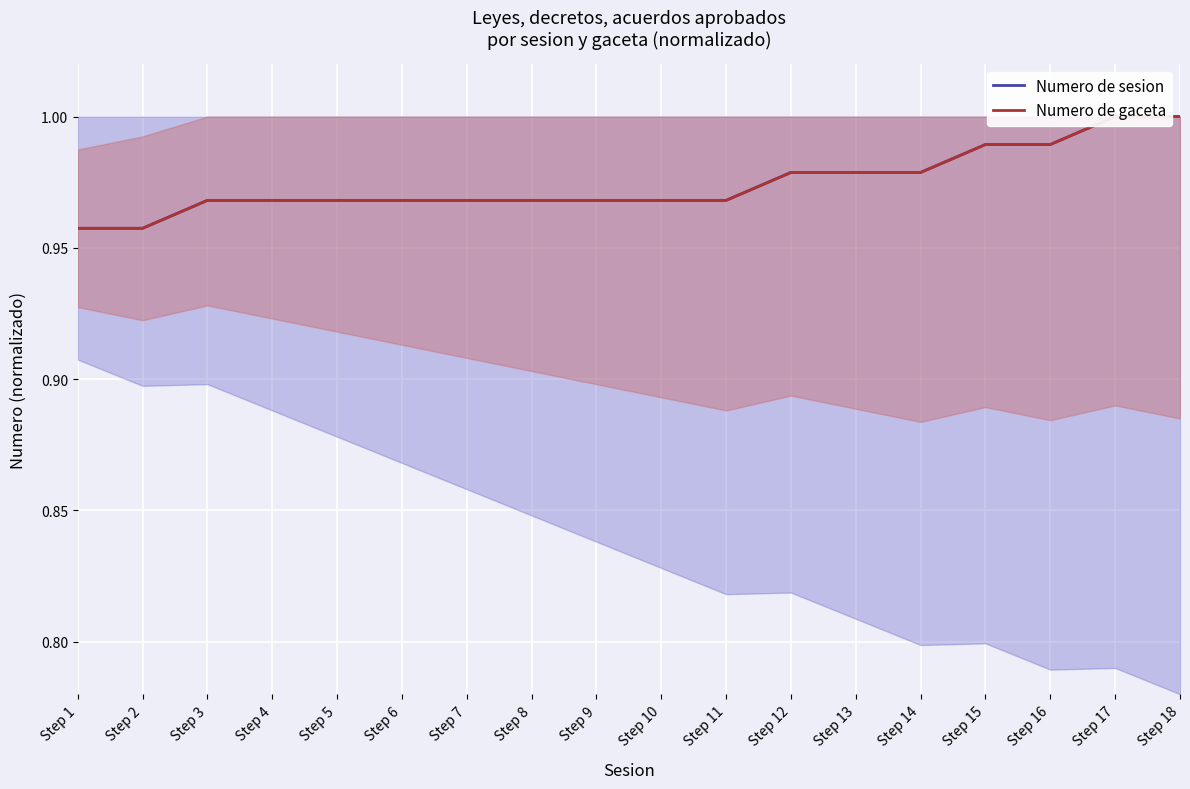

Is the value of Numero de sesion at Step 4 greater than the value of Numero de gaceta at Step 18?

No